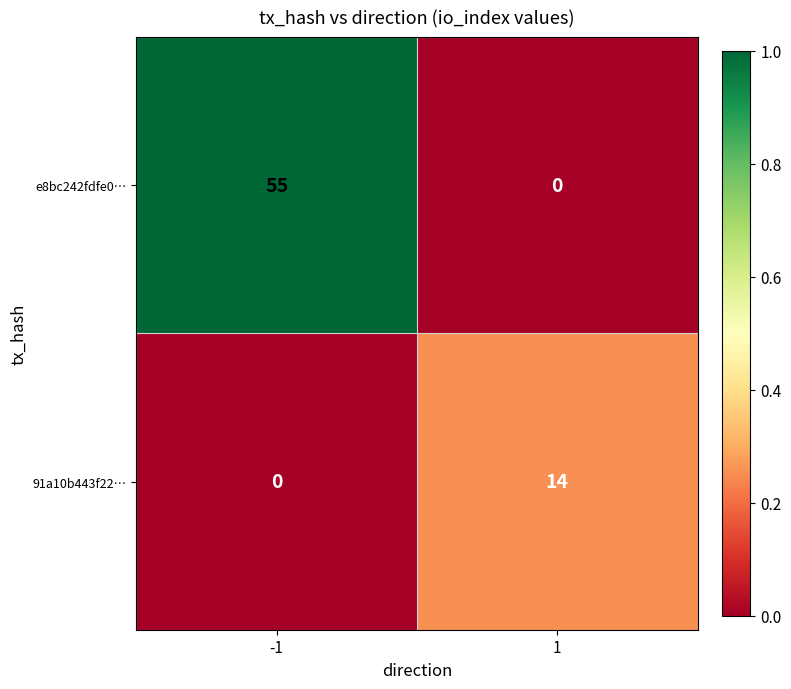

How many series are shown in this chart?

2